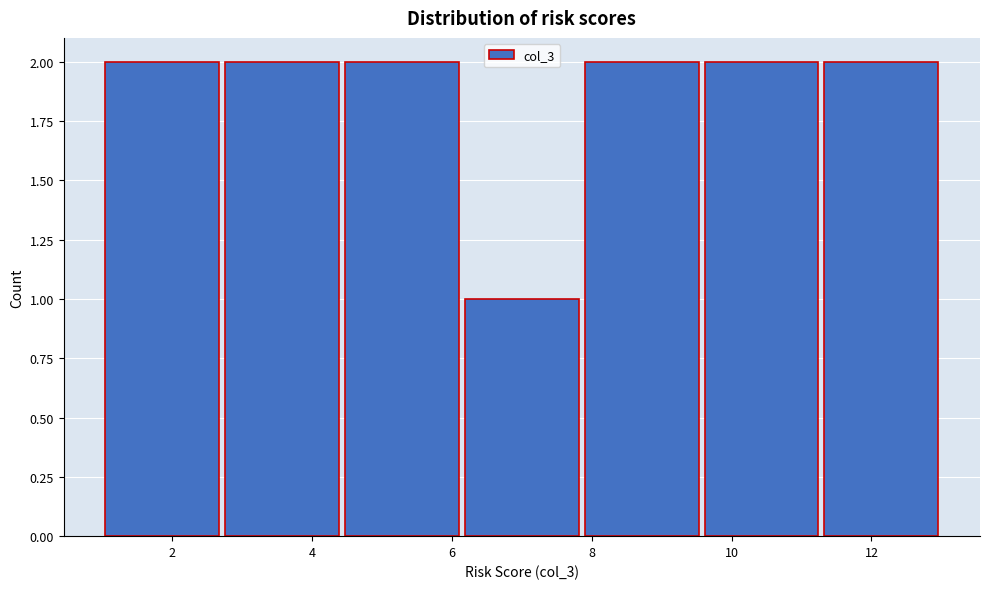

Reading left to right, transcribe this chart: for each bar, give the range it covers on the x-axis and its height. Neither the bar edges nor the heights are printed on the chart, so give them approximately, as read against the axes.

1.0 to 2.8: 2
2.8 to 4.4: 2
4.4 to 6.2: 2
6.2 to 7.8: 1
7.8 to 9.6: 2
9.6 to 11.2: 2
11.2 to 13.0: 2